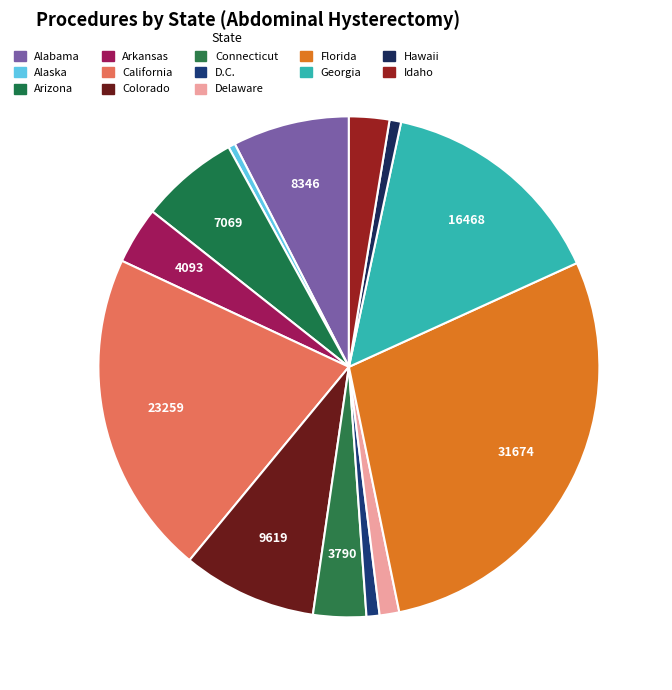

Is it true that California is 9% of the pie?

False